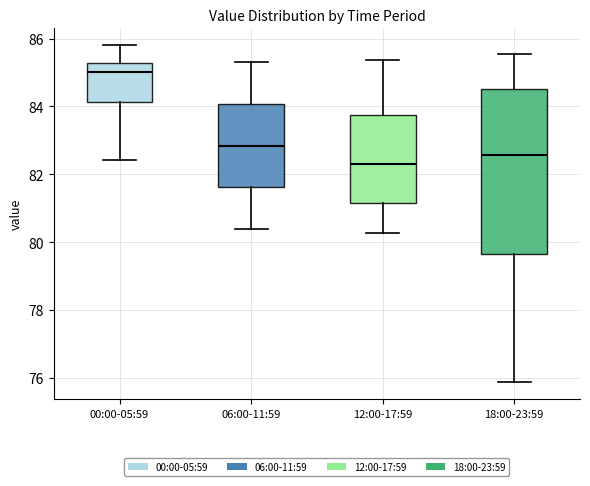

Which box has the lowest median line?

12:00-17:59